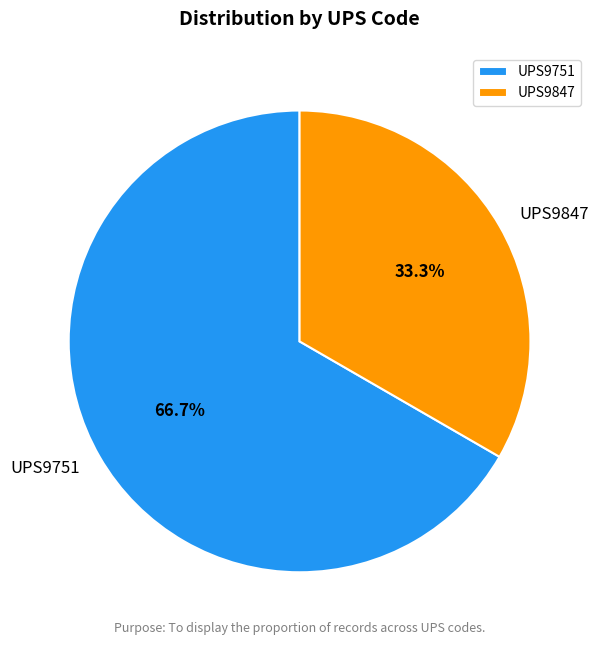

Is the sum of UPS9847 and UPS9751 greater than half?

Yes